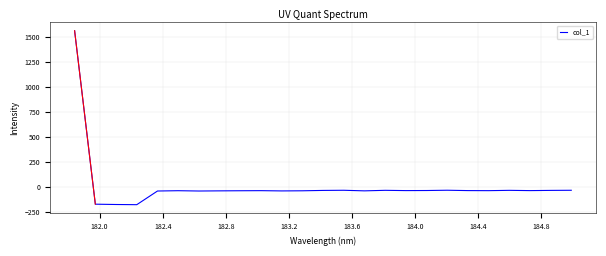

What is the difference between the maximum and minimum values?

1741.3